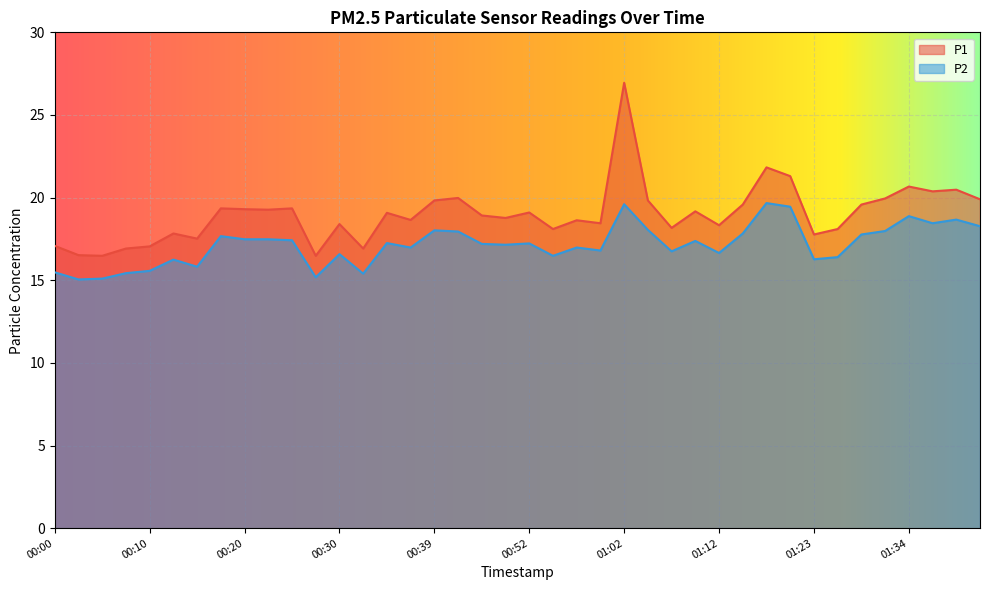

What are all the series names shown in the legend?

P1, P2